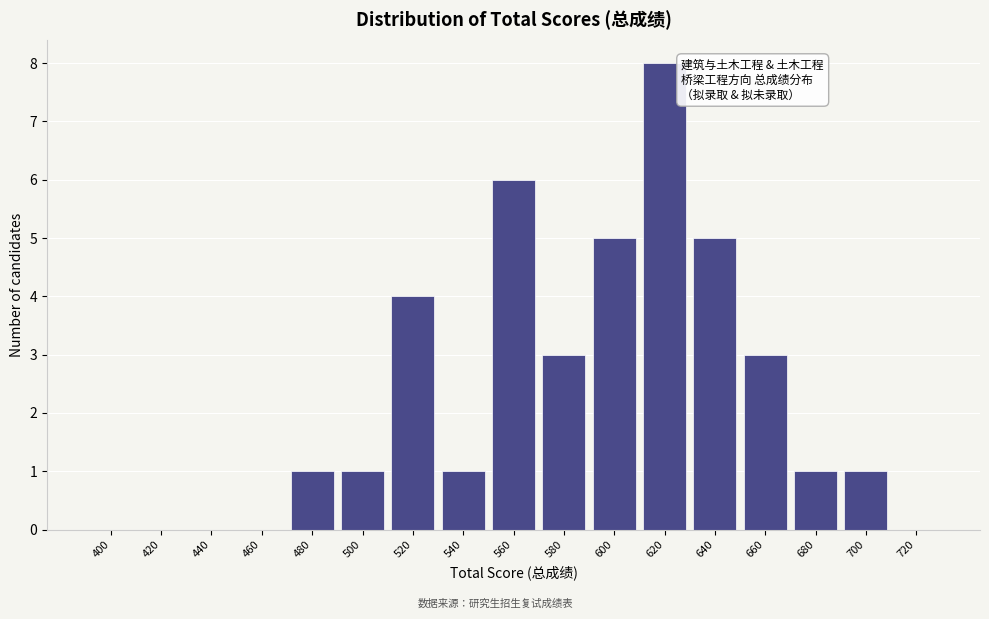

Reading left to right, list all the values displayed in this chart.

400=0	420=0	440=0	460=0	480=1	500=1	520=4	540=1	560=6	580=3	600=5	620=8	640=5	660=3	680=1	700=1	720=0